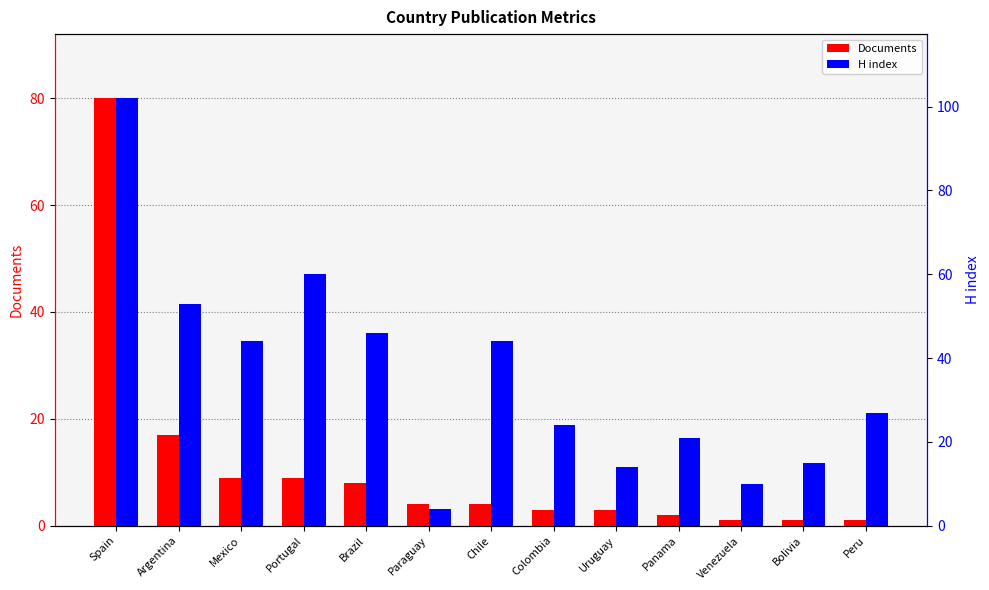

How many values in the Documents series are below 4?

6